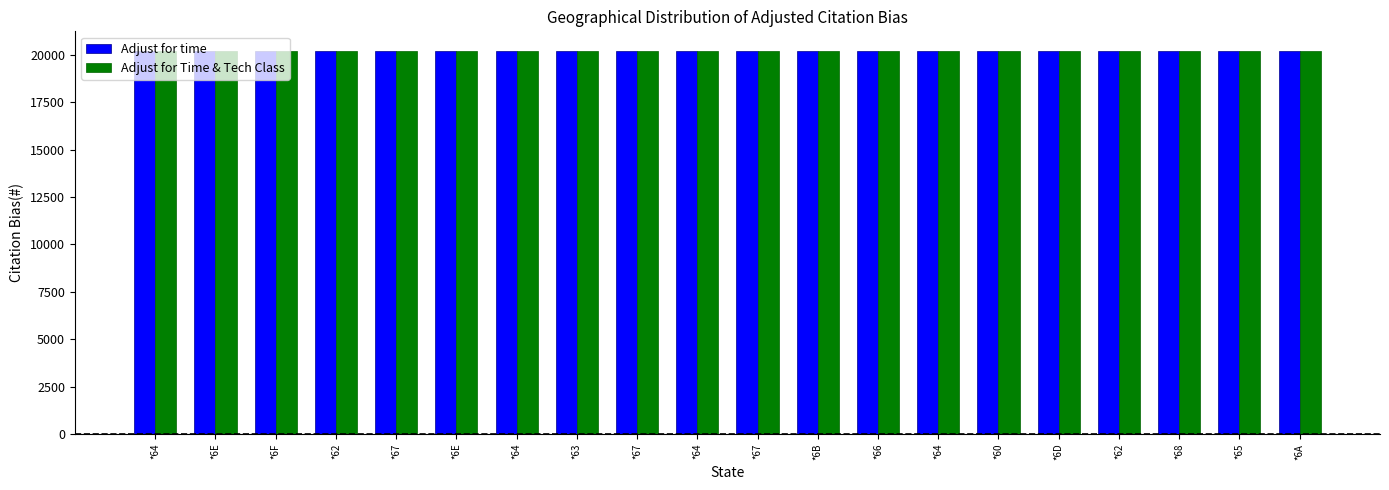

What are all the series names shown in the legend?

Adjust for time, Adjust for Time & Tech Class